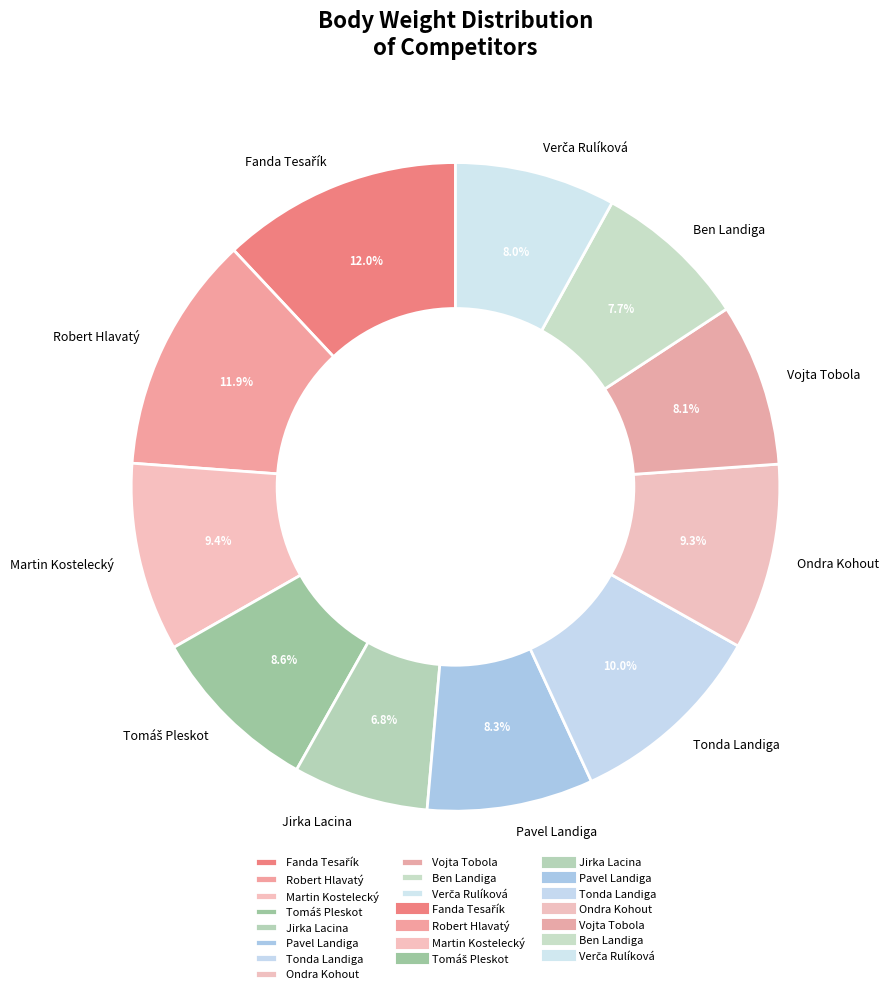

To the nearest percent, what is the difference between the largest and smallest slice percentages?

5%